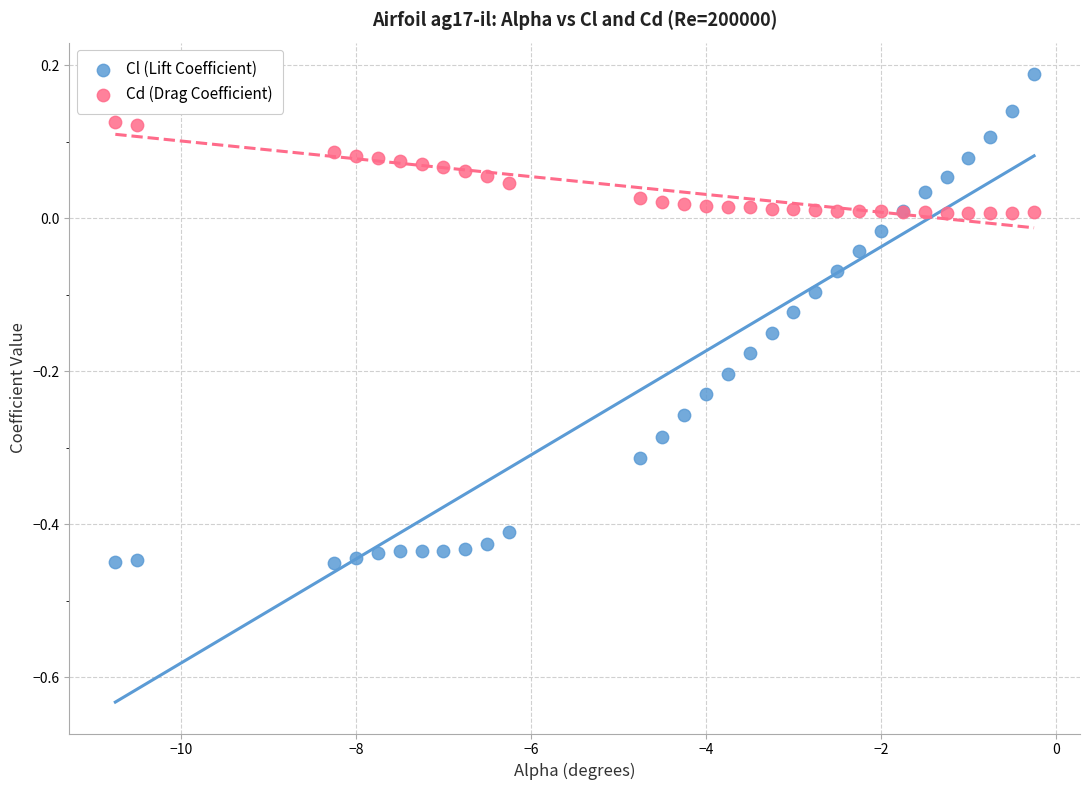

Which series contains the highest Y value?

Cl (Lift Coefficient)